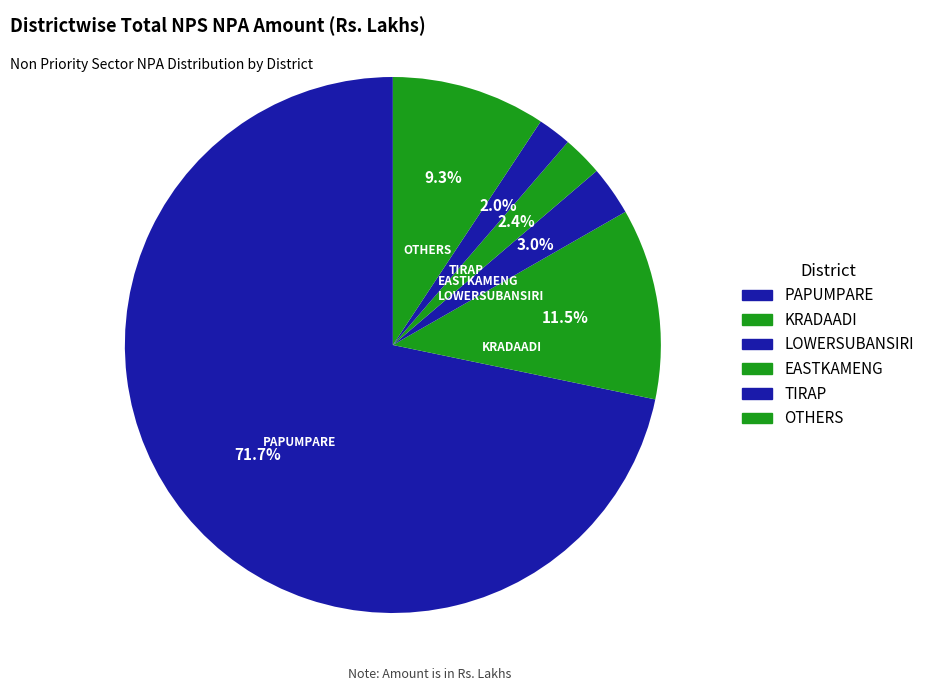

Count the number of slices in the pie.

6